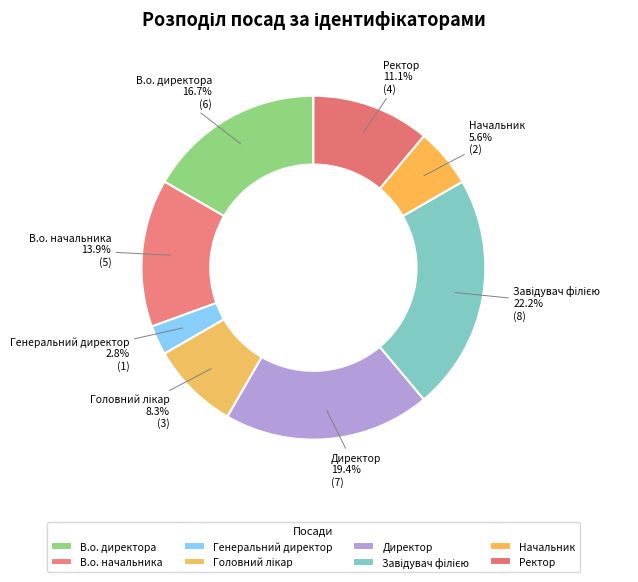

What percentage is NOT represented by Генеральний директор?

97.2%